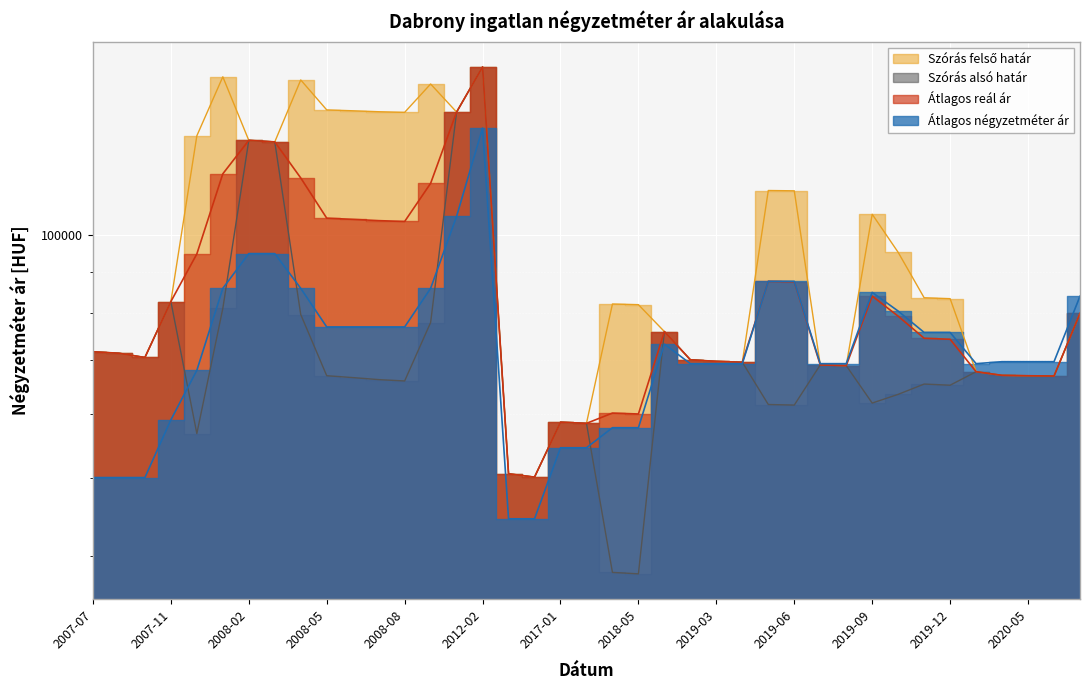

Reading left to right, what are all the values shown in this chart?

Átlagos négyzetméter ár: 50000	50000	50000	58962	67924	85848	94811	94811	85848	76886	76886	76886	76886	85848	105458	135714	44444	44444	54444	54444	57656	57656	73200	69230	69230	69230	87591	87591	69230	69230	84867	80448	75686	75686	69230	69620	69620	69620	83950
Szórás alsó határ: 71625	71325	70462	82670	56702	81061	131024	130454	79659	66886	66532	66147	65893	77864	142055	161608	50543	50067	58574	58375	38133	37978	75875	70005	69687	69513	61605	61506	68981	68841	61861	63419	65311	65097	67655	66957	66884	66826	79939
Szórás felső határ: 71625	71325	70462	82670	132748	157107	131024	130454	155705	142932	142578	142193	141939	153910	142055	161608	50543	50067	58574	58375	82097	81942	75875	70005	69687	69513	113537	113438	68981	68841	106089	95147	83571	83357	67655	66957	66884	66826	79939
Átlagos reál ár: 71625	71325	70462	82670	94725	119084	131024	130454	117682	104909	104555	104170	103916	115887	142055	161608	50543	50067	58574	58375	60115	59960	75875	70005	69687	69513	87571	87472	68981	68841	83975	79283	74441	74227	67655	66957	66884	66826	79939